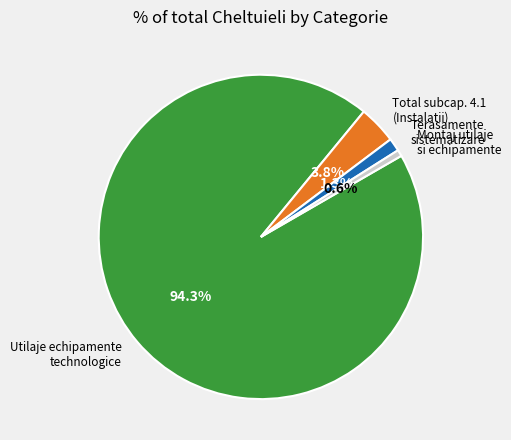

Is there any slice that represents more than half of the pie?

Yes